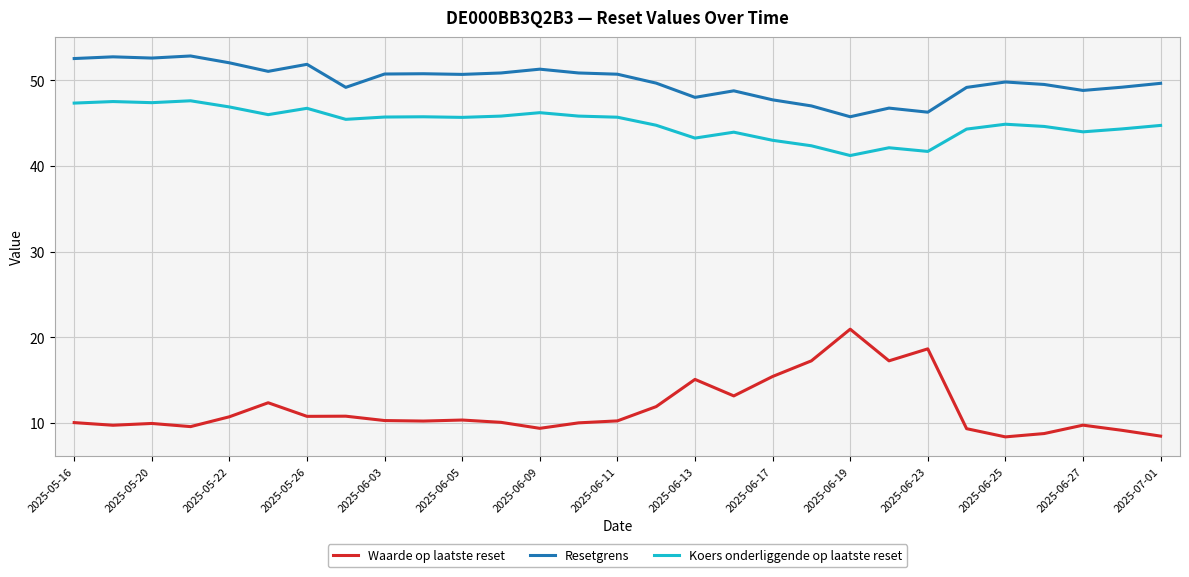

What is the difference between the maximum and minimum values in the Resetgrens series?

7.1